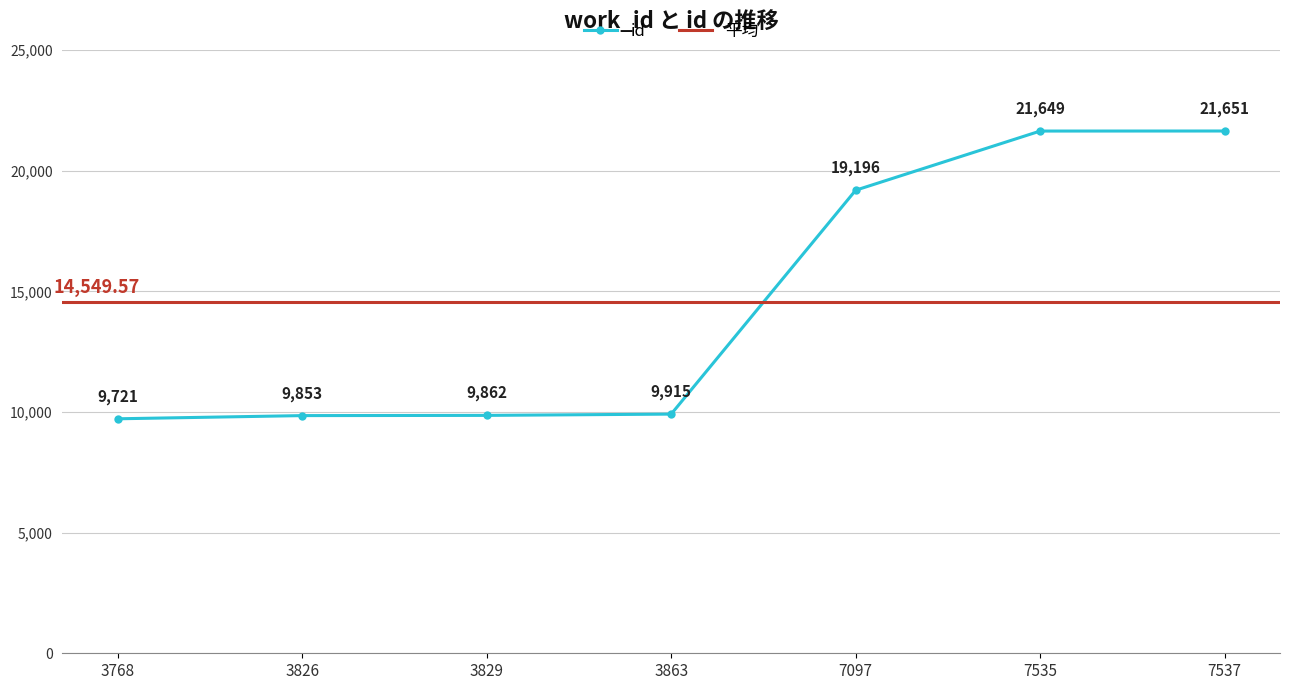

What is the change in value from 3768 to 3863?

+194